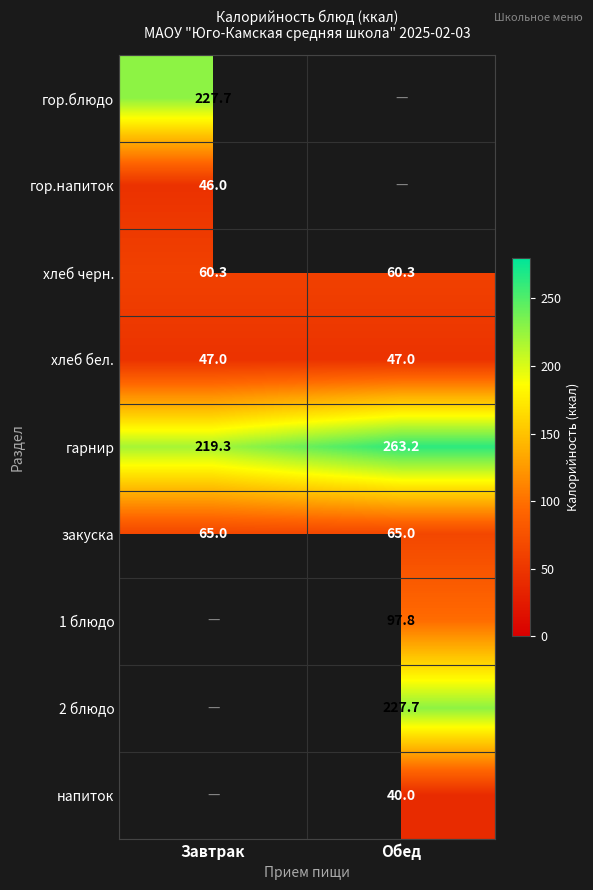

Count the number of data series in this chart.

9